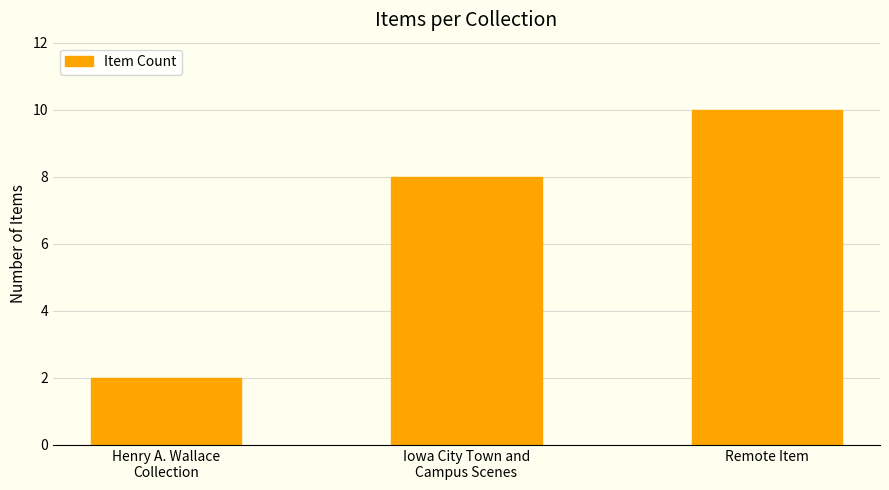

What is the label of the 2nd bar from the left?

Iowa City Town and
Campus Scenes